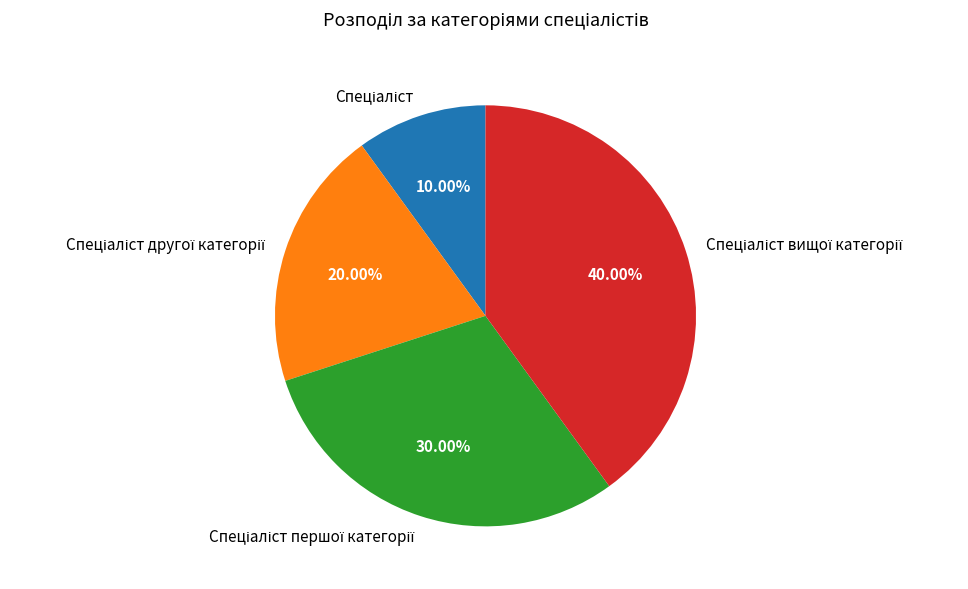

Does any single category account for the majority?

No